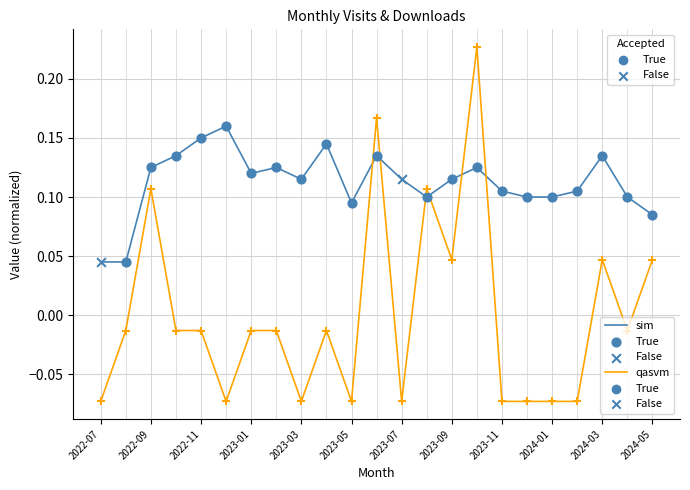

Which series ends up on top after the final intersection of sim and qasvm?

sim